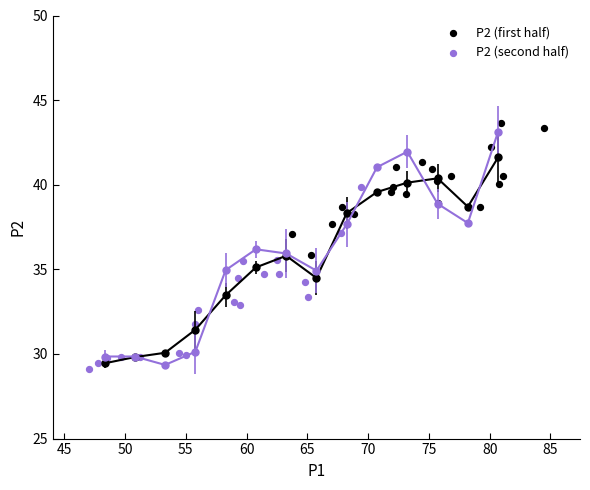

Which series contains the highest Y value?

P2 (first half)